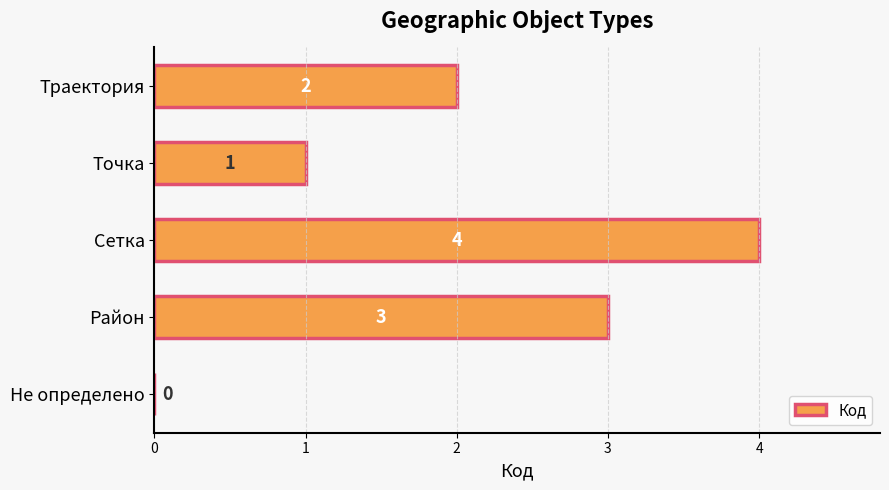

Does the chart contain stacked bars?

No